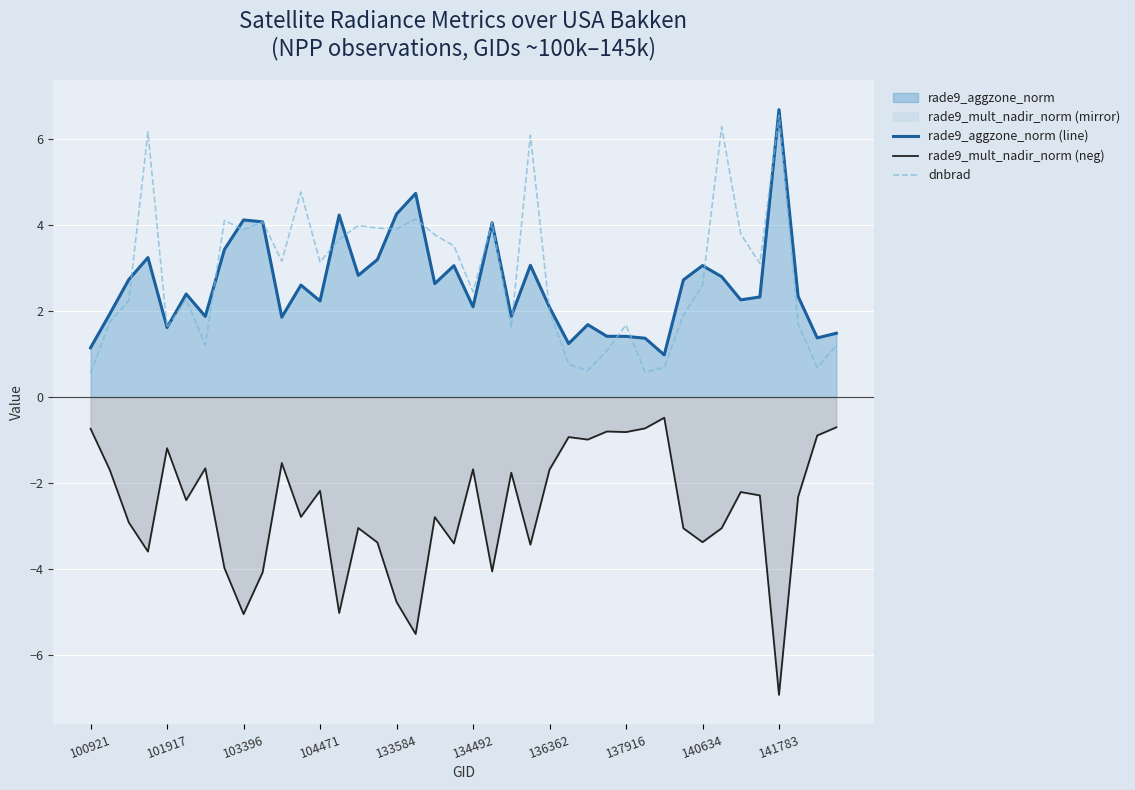

True or false: rade9_mult_nadir_norm (neg) and dnbrad intersect in this chart.

False